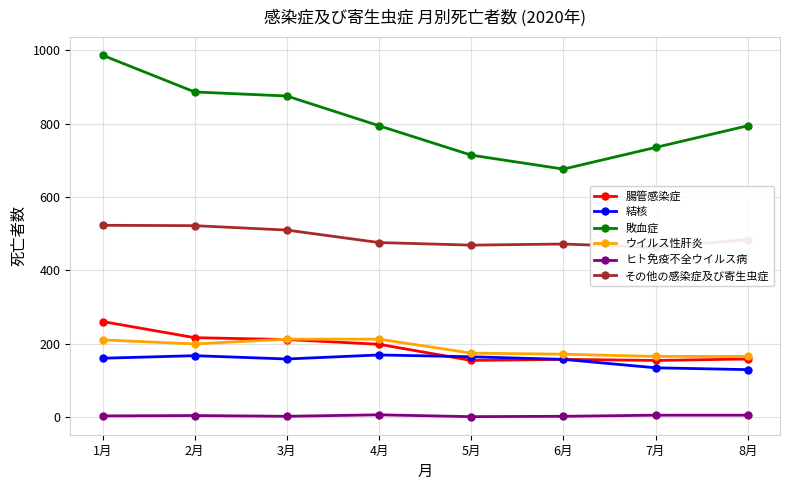

What is the sum of the その他の感染症及び寄生虫症 values at 8月 and 3月?

994